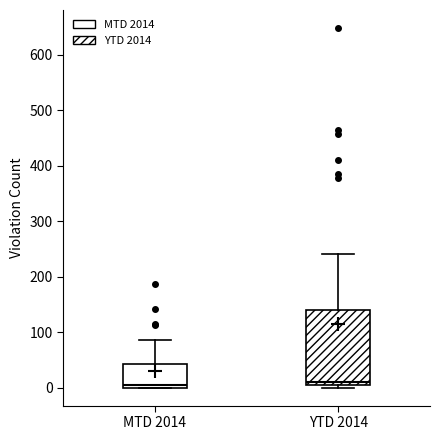

Reading left to right, read every box against the y-axis: the position of its median line, the range the box covers, and the ends of its whiskers. The values are not printed on the chart, so give them approximately, as read against the axis.

MTD 2014: median 0 (just above the box's lower edge), box 0 to 40, whiskers 0 to 90
YTD 2014: median 10, box 0 to 140, whiskers 0 (just below the box's lower edge) to 240